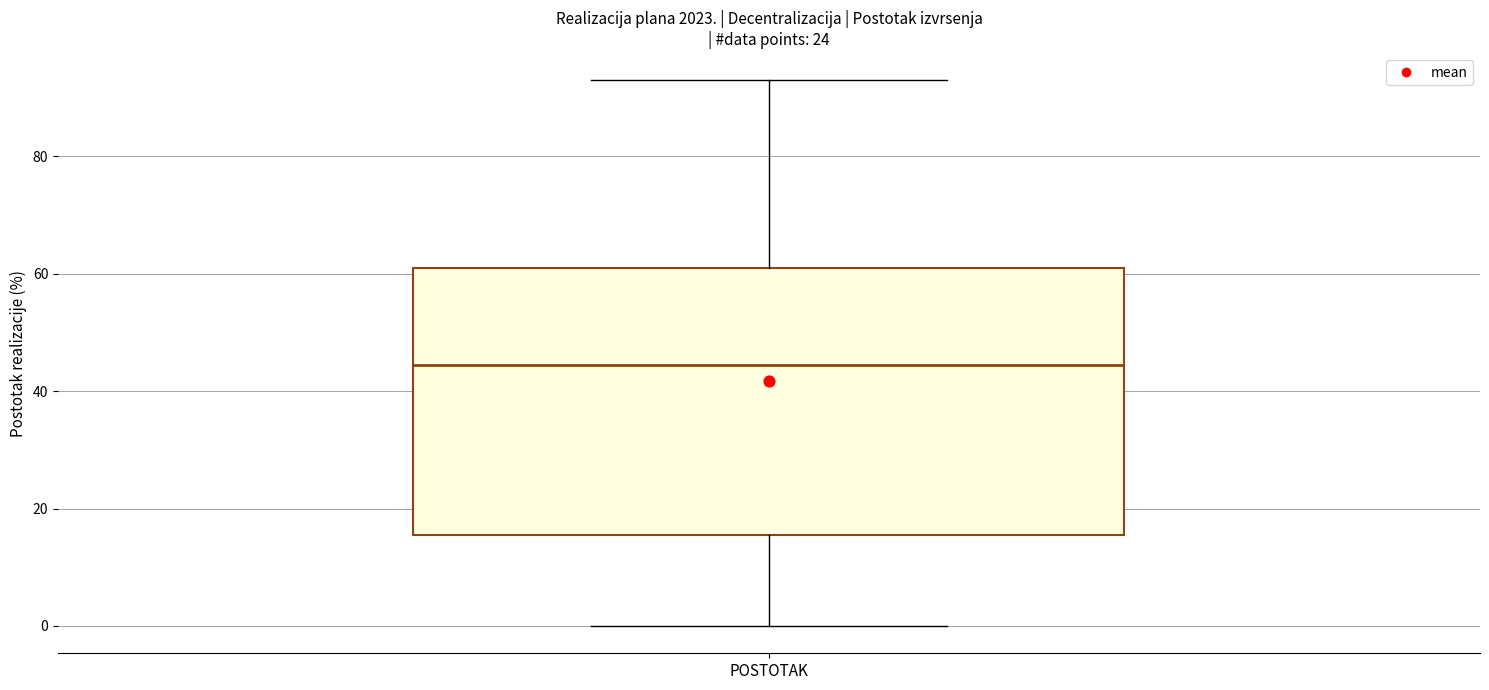

Read this box plot against the y-axis: the position of the median line, the range covered by the box, and the ends of both whiskers. The values are not printed on the chart, so give them approximately, as read against the axis.

median 44, box 16 to 62, whiskers 0 to 92